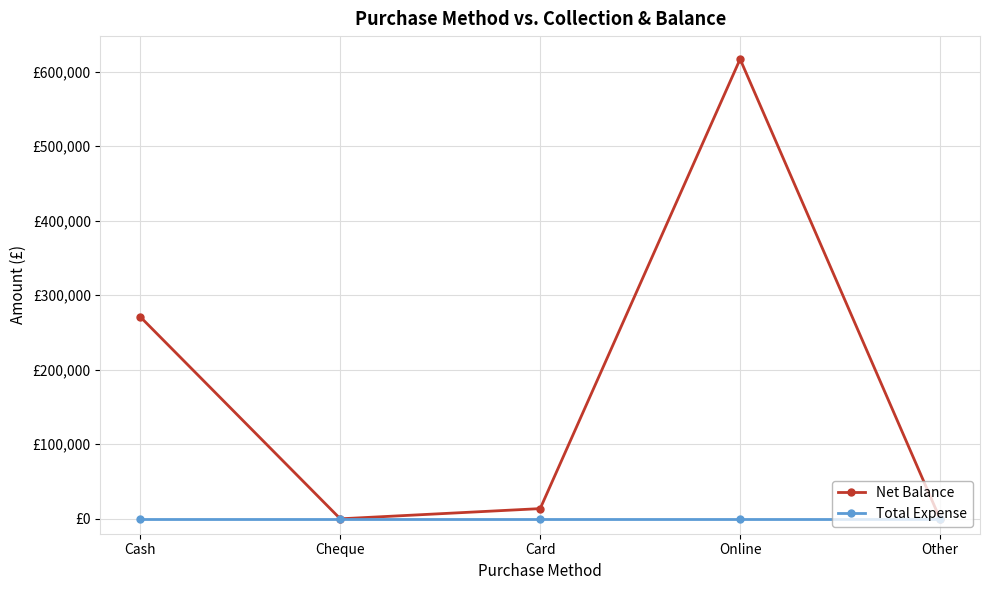

Is this an area chart (filled region under the line)?

No